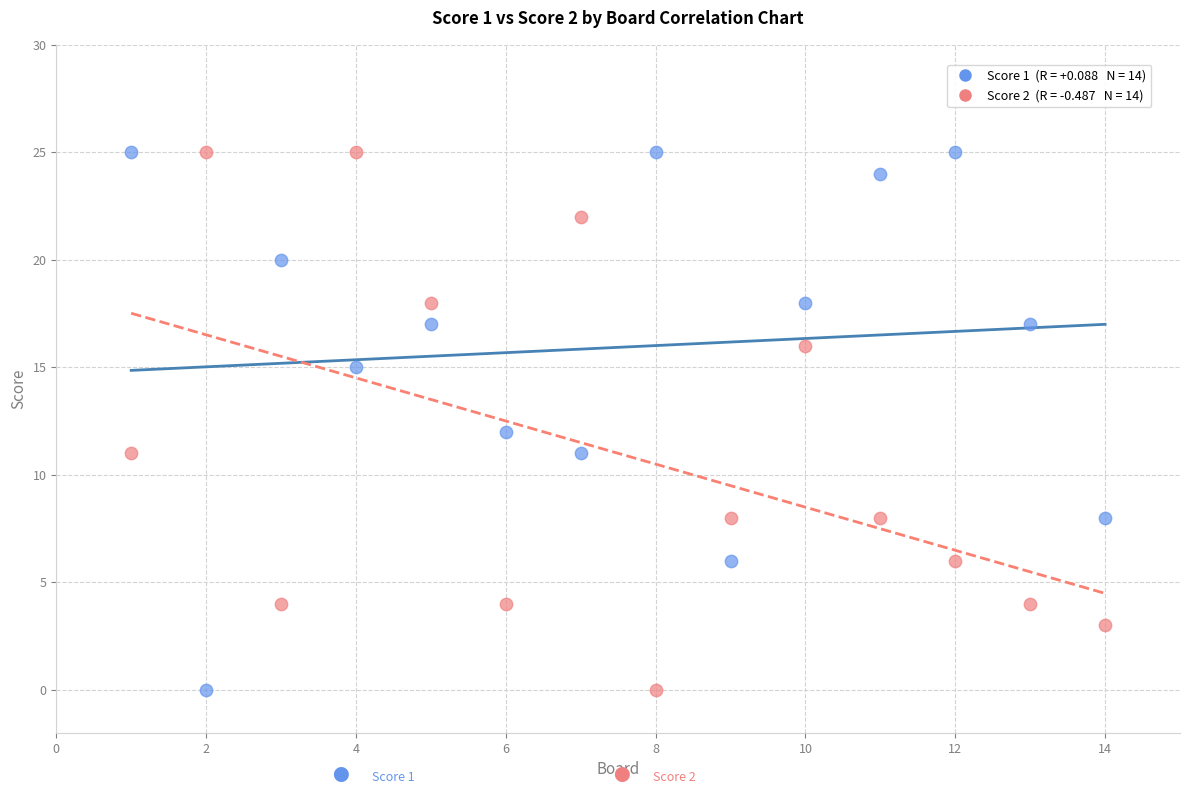

Across all data points, what is the range of Y values (max minus min)?

25